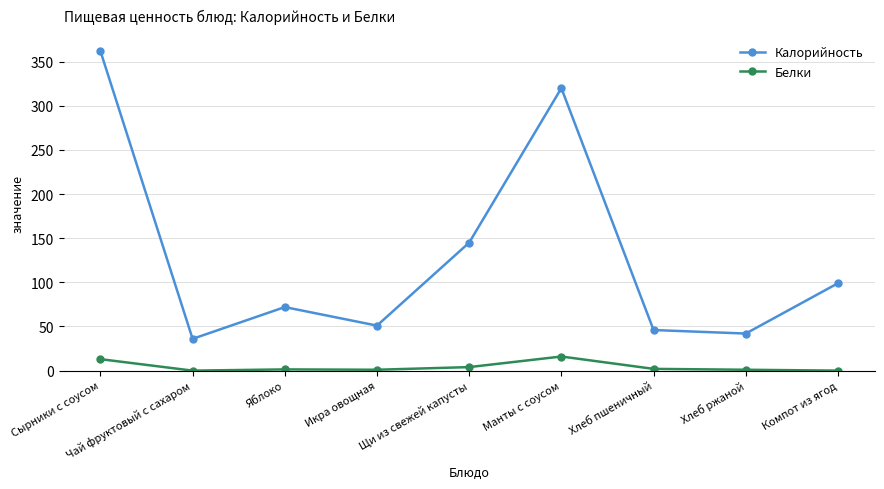

At Яблоко, list the series in order from smallest to largest.

Белки, Калорийность